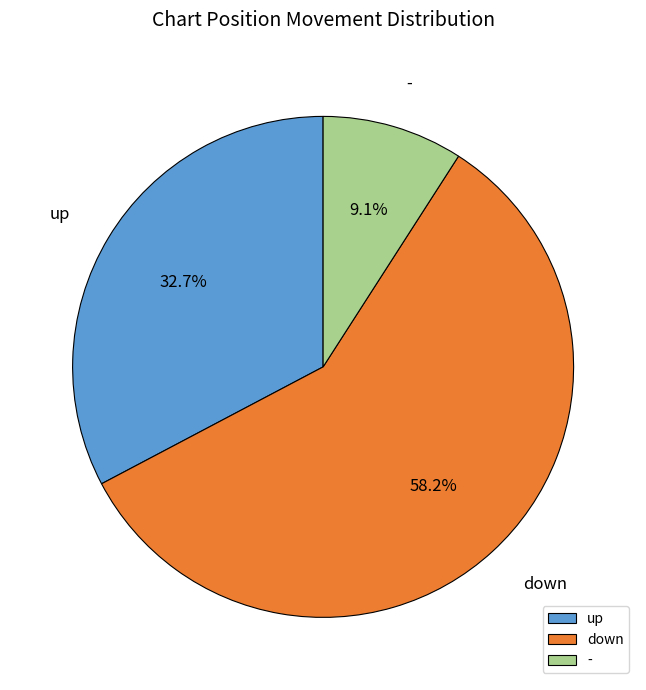

Is there a majority slice in this chart?

Yes